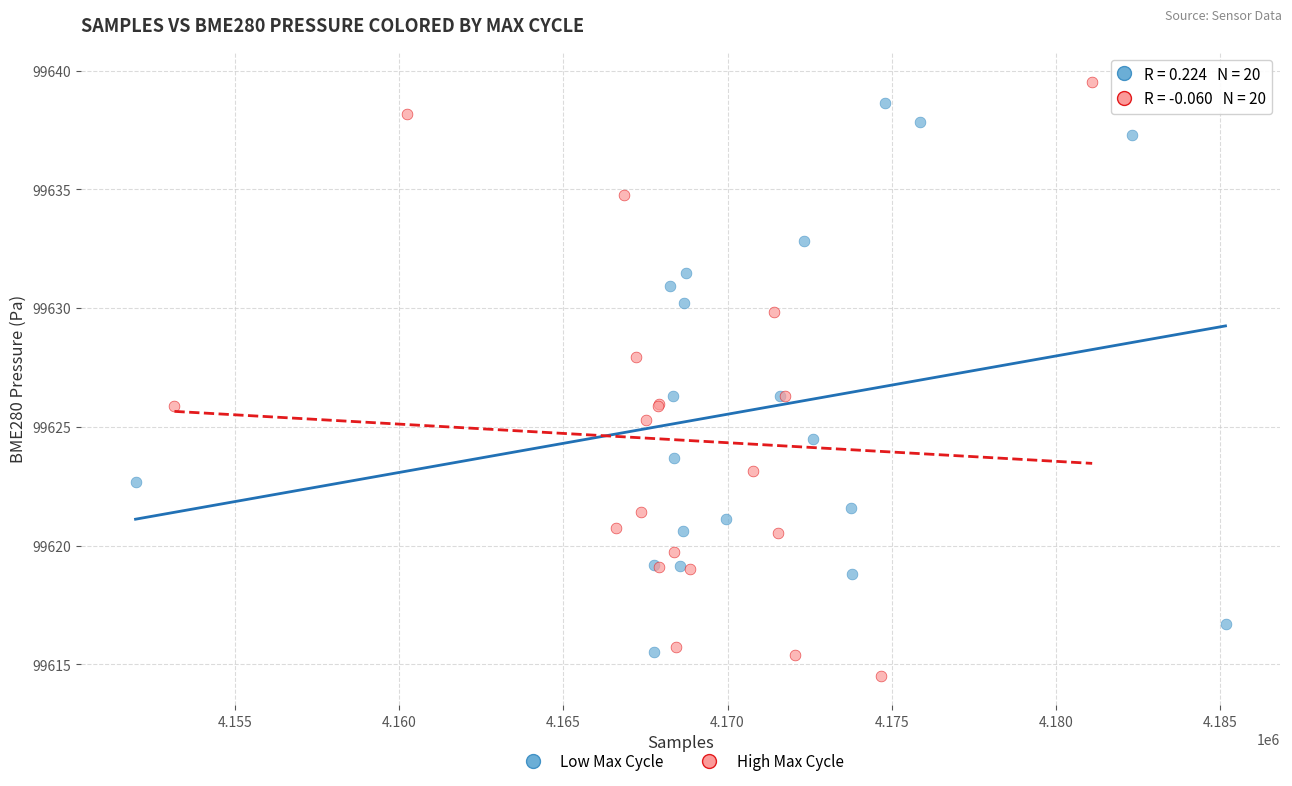

What are all the series names shown in the legend?

Low Max Cycle, High Max Cycle